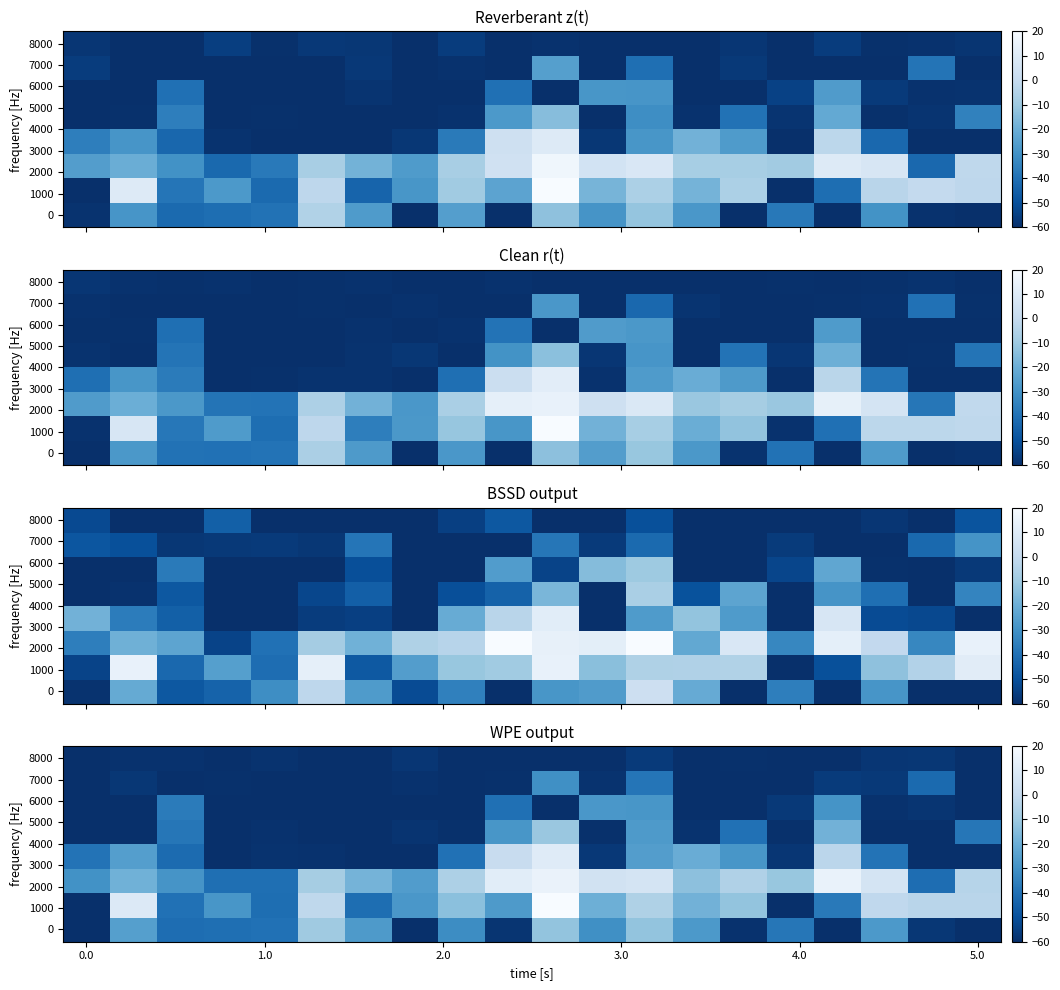

Which category has the lowest value across all series?

11